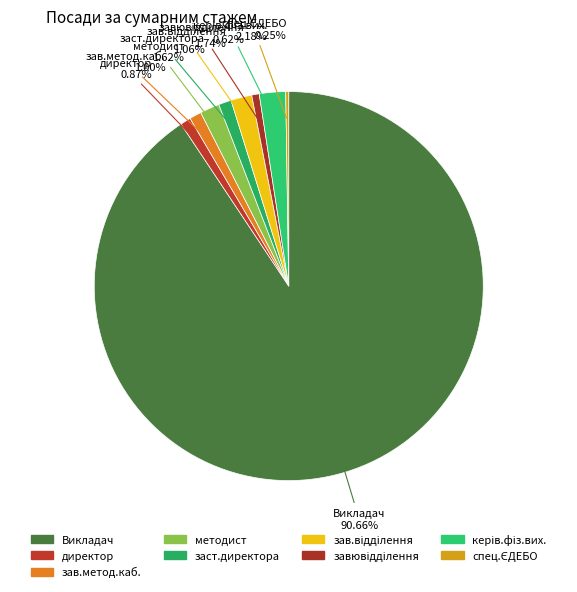

To the nearest percent, what portion does зав.метод.каб. represent?

1%